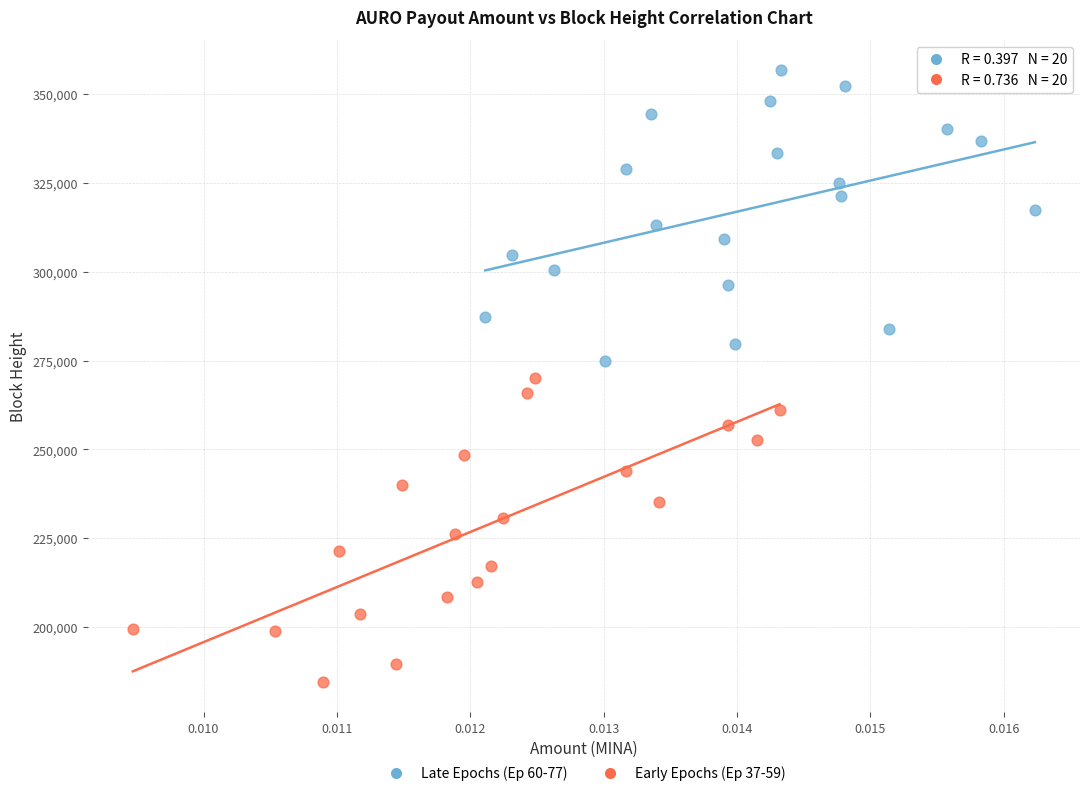

Which series has the largest Y range (max minus min)?

Early Epochs (Ep 37-59)